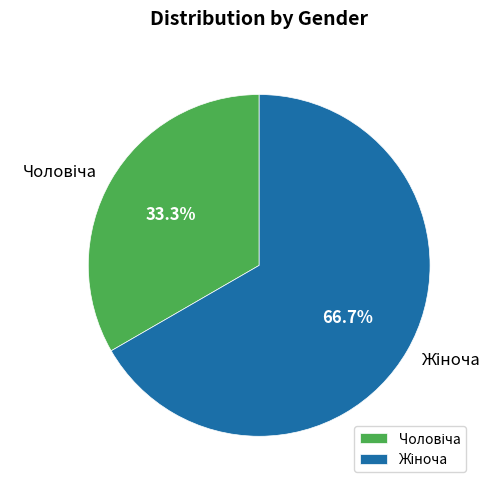

Does any single category account for the majority?

Yes